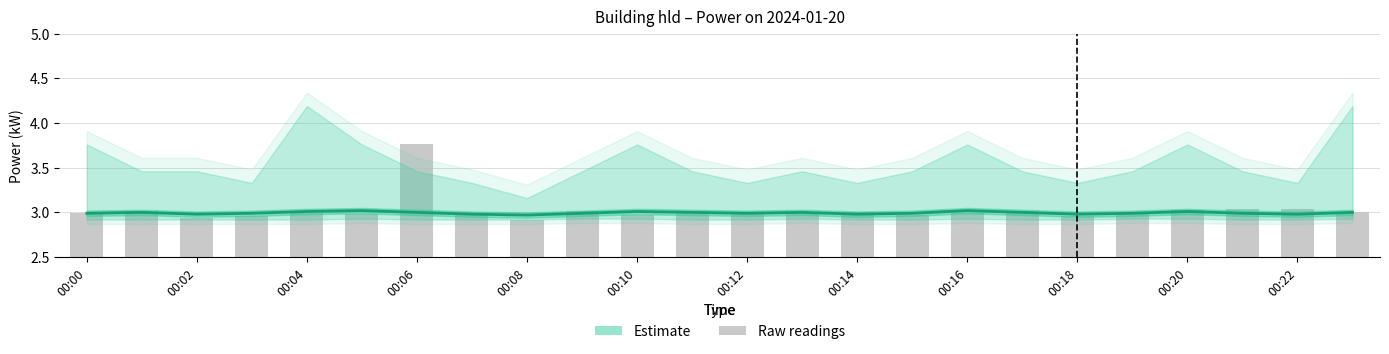

What is the difference between the maximum and minimum values in the Raw power series?

0.8